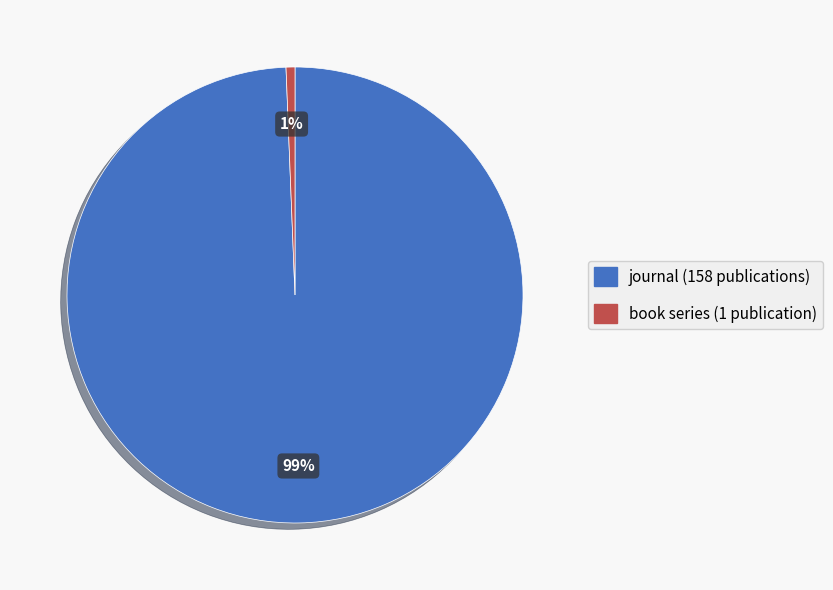

Which category accounts for the majority?

journal